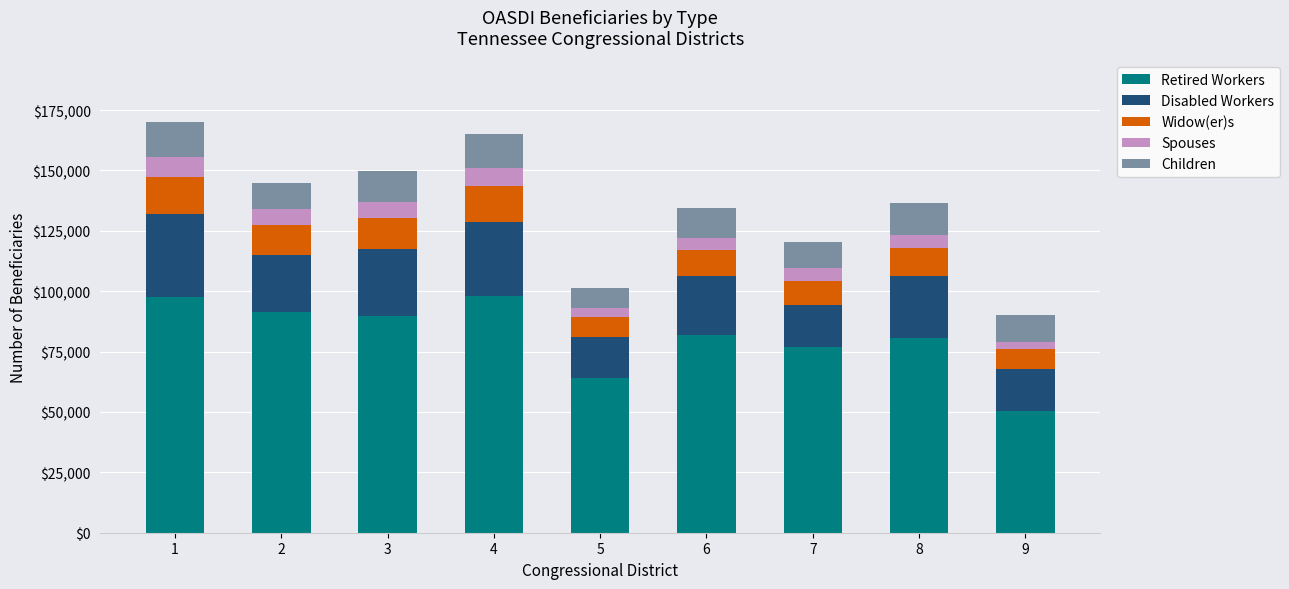

What is the total value across all series at 6?

134479